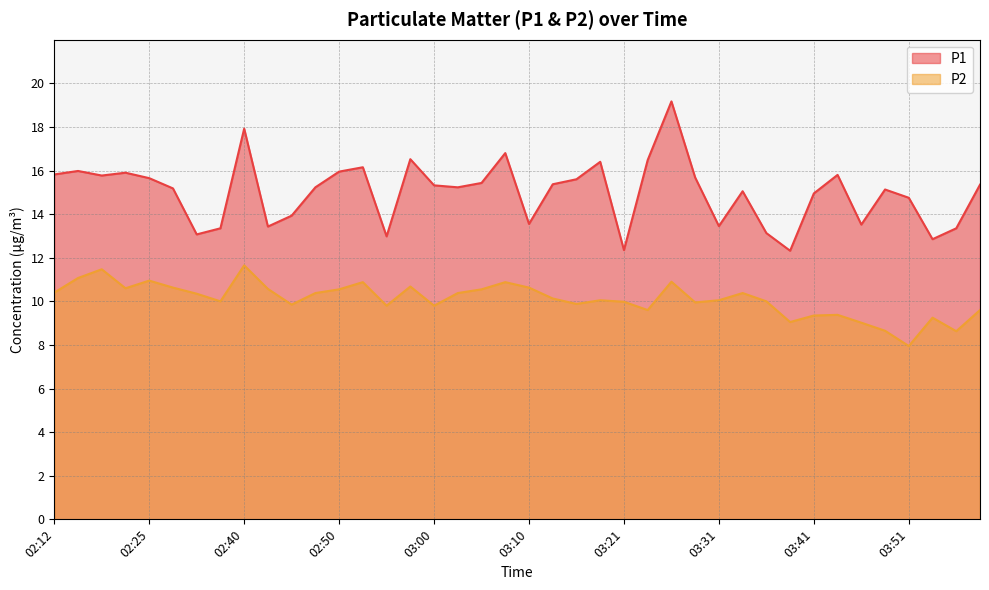

Rank the series by their maximum value, from highest to lowest.

P1, P2